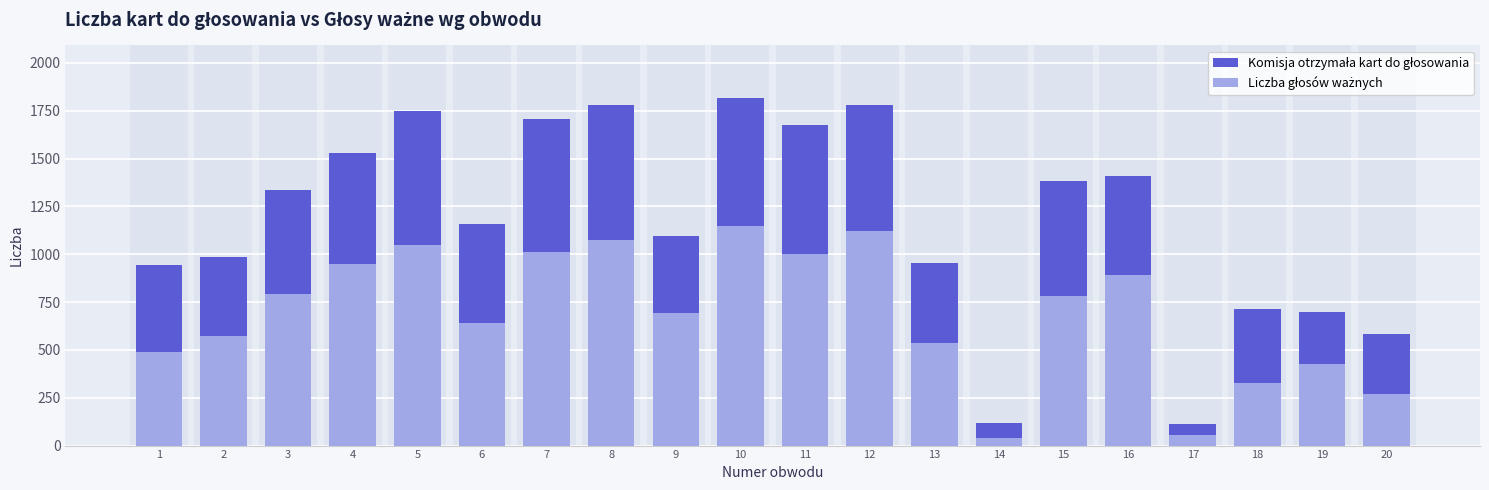

At which category is the sum across all series the highest?

10